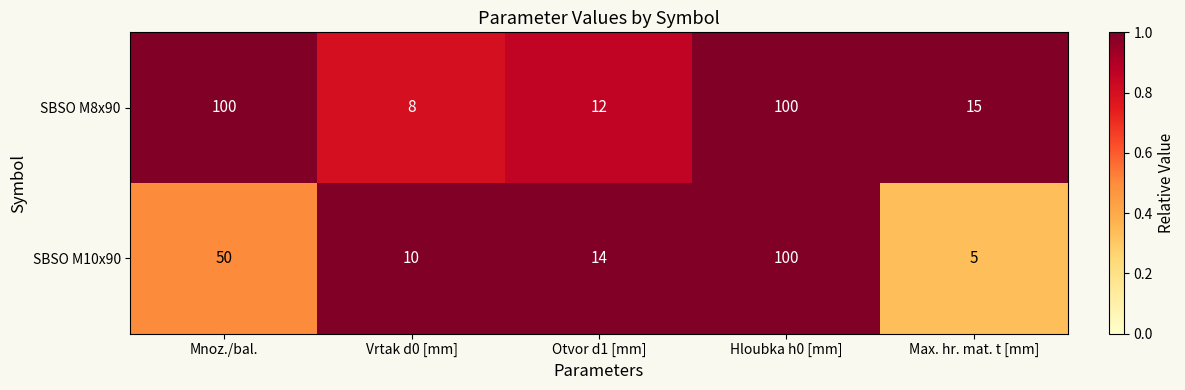

Reading left to right, what are all the values shown in this chart?

SBSO M8x90: 100	8	12	100	15
SBSO M10x90: 50	10	14	100	5